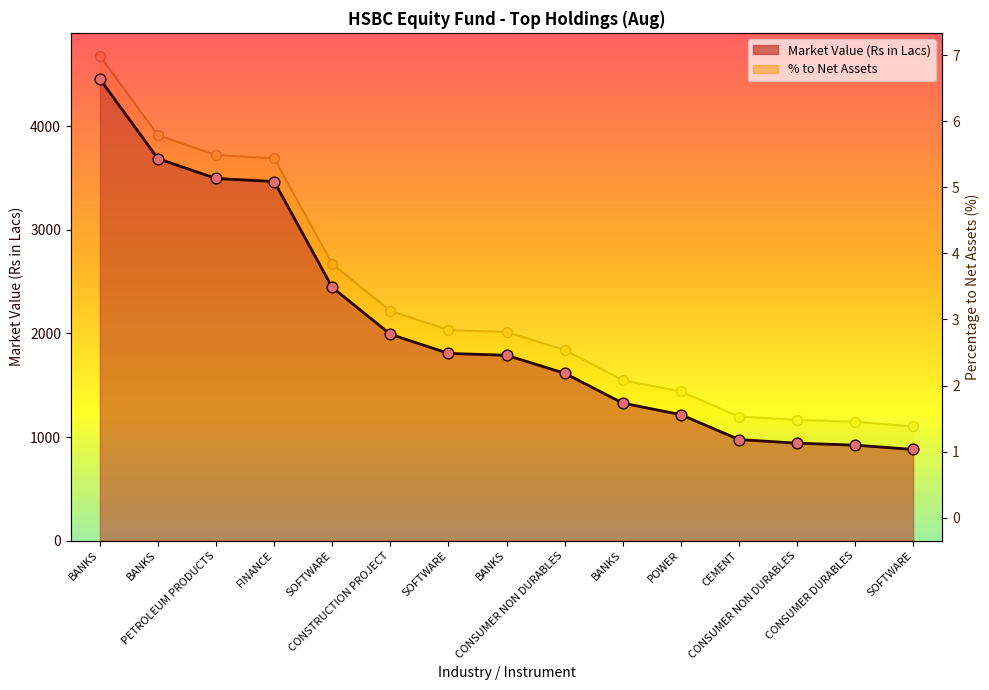

Which series has the largest Y range (max minus min)?

Market Value (Rs in Lacs)